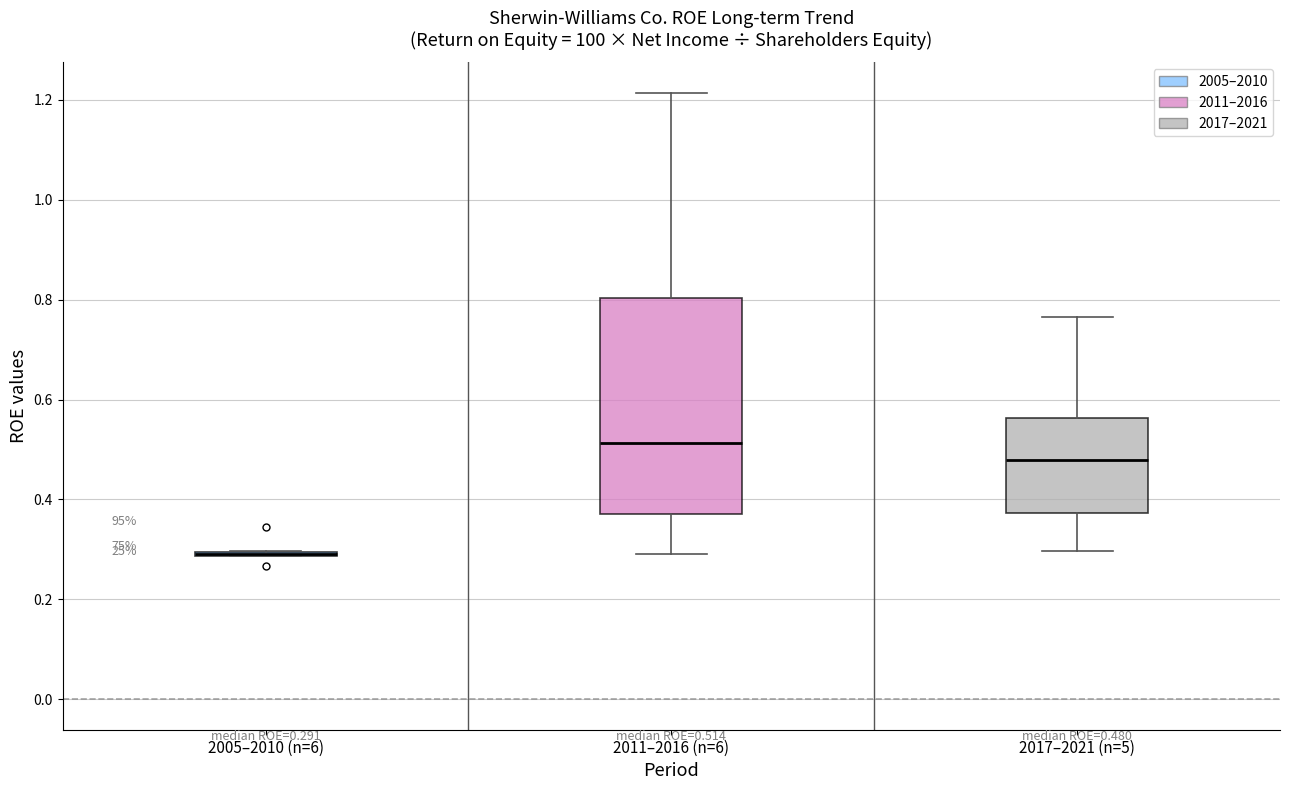

Which box is the tallest, from its lower edge to its upper edge?

2011–2016 (n=6)